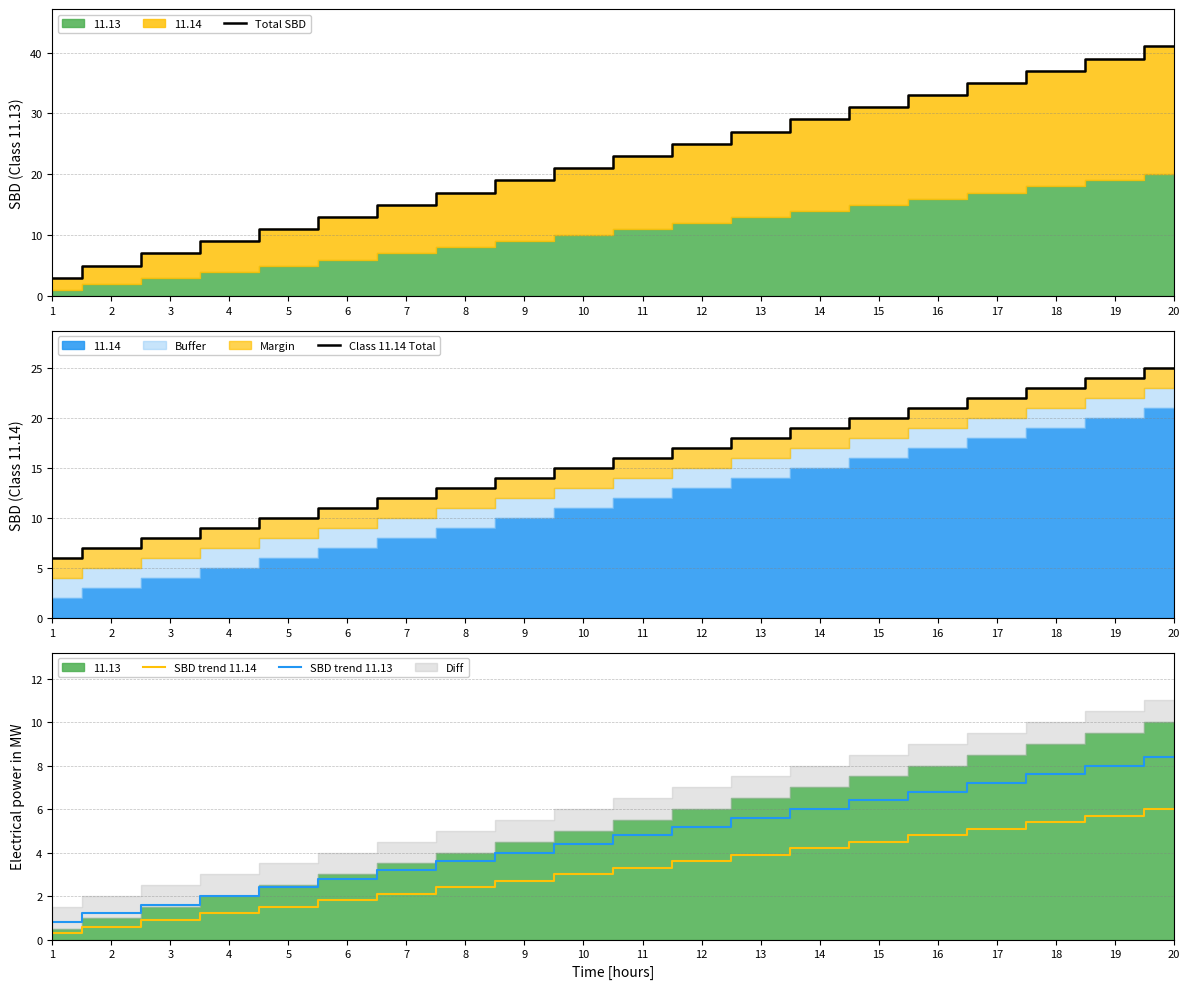

Reading left to right, extract all data points from this chart.

Total SBD: 1=3.0	2=5.0	3=7.0	4=9.0	5=11.0	6=13.0	7=15.0	8=17.0	9=19.0	10=21.0	11=23.0	12=25.0	13=27.0	14=29.0	15=31.0	16=33.0	17=35.0	18=37.0	19=39.0	20=41.0
Class 11.14 Total: 1=6.0	2=7.0	3=8.0	4=9.0	5=10.0	6=11.0	7=12.0	8=13.0	9=14.0	10=15.0	11=16.0	12=17.0	13=18.0	14=19.0	15=20.0	16=21.0	17=22.0	18=23.0	19=24.0	20=25.0
SBD trend 11.14: 1=0.3	2=0.6	3=0.9	4=1.2	5=1.5	6=1.8	7=2.1	8=2.4	9=2.7	10=3.0	11=3.3	12=3.6	13=3.9	14=4.2	15=4.5	16=4.8	17=5.1	18=5.4	19=5.7	20=6.0
SBD trend 11.13: 1=0.8	2=1.2	3=1.6	4=2.0	5=2.4	6=2.8	7=3.2	8=3.6	9=4.0	10=4.4	11=4.8	12=5.2	13=5.6	14=6.0	15=6.4	16=6.8	17=7.2	18=7.6	19=8.0	20=8.4